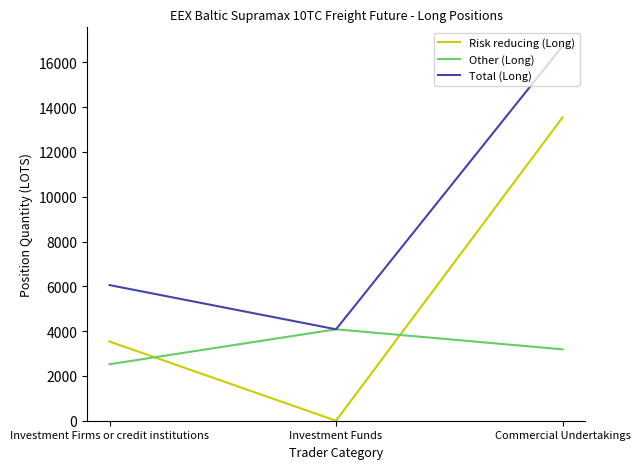

What value does the Other (Long) series have at Commercial Undertakings?

3187.0